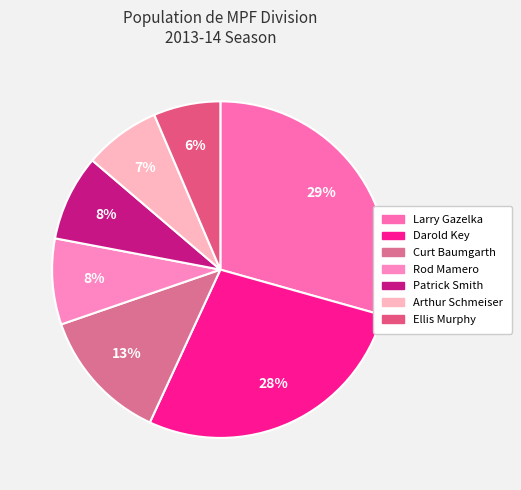

To the nearest percent, what is the average slice percentage?

14%